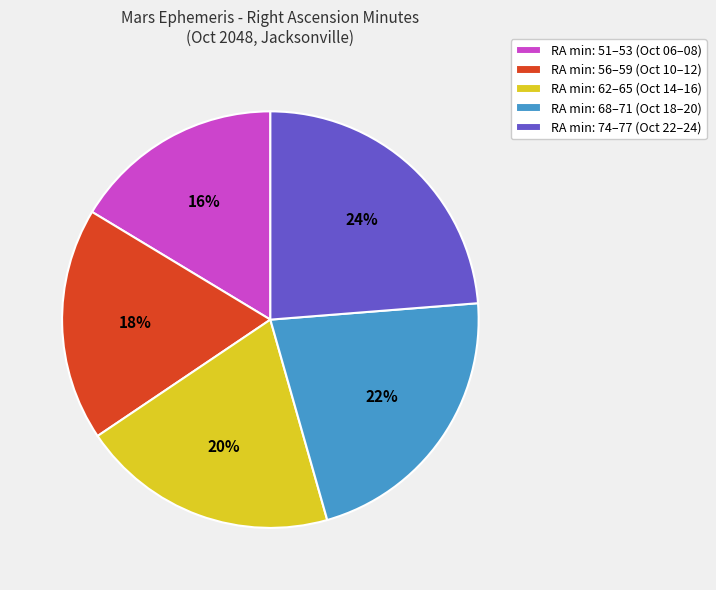

How many slices are in this pie chart?

5